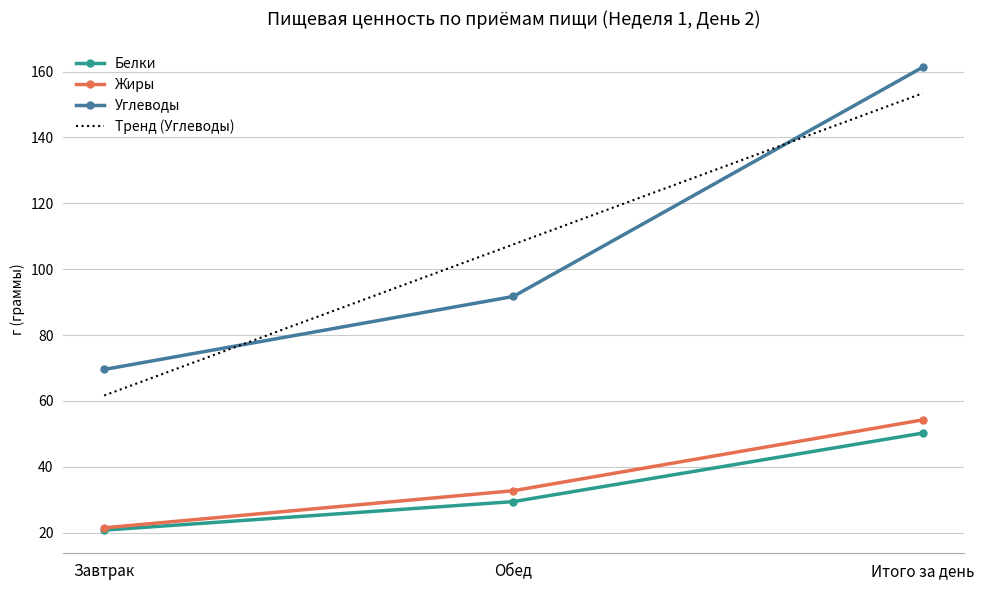

Is it true that Углеводы equals 125.8 at Обед?

False